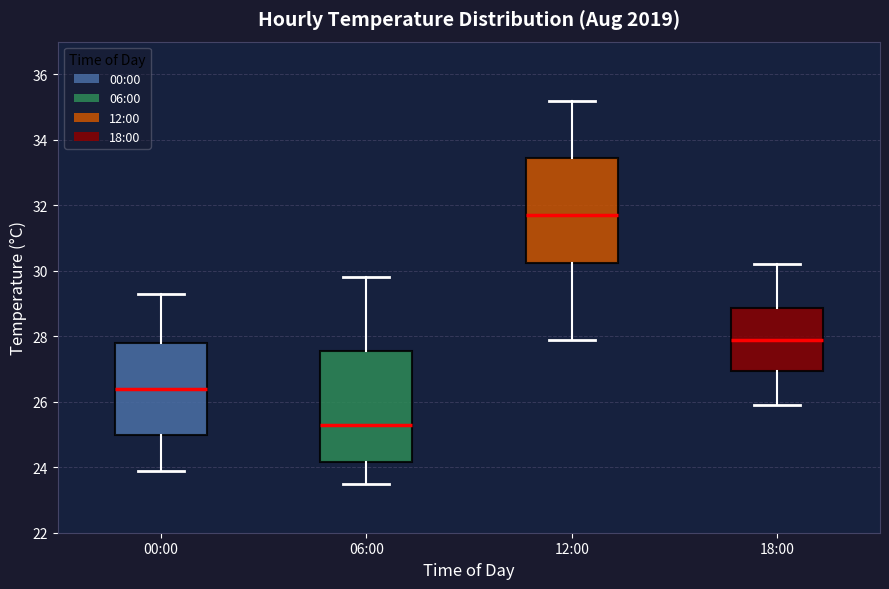

Which box has the lowest median line?

06:00